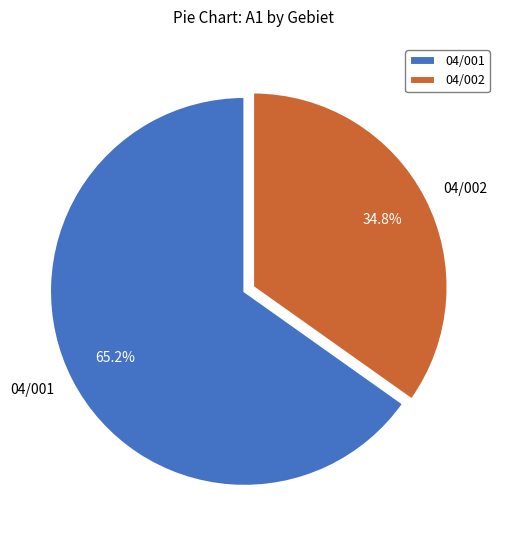

Is it true that 04/001 is 65% of the pie?

True